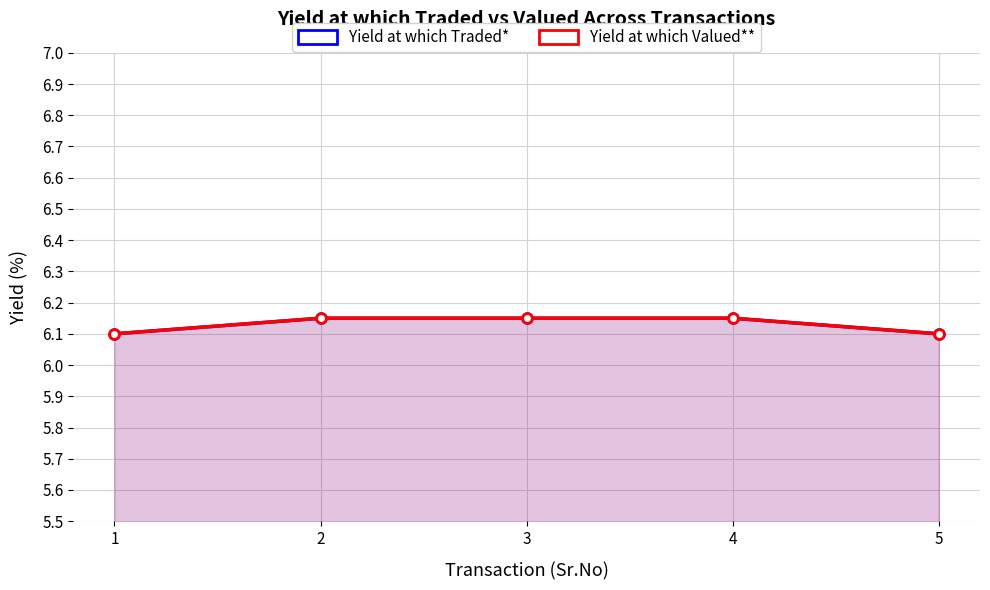

List the series in order of their peak value, highest first.

Yield at which Traded*, Yield at which Valued**